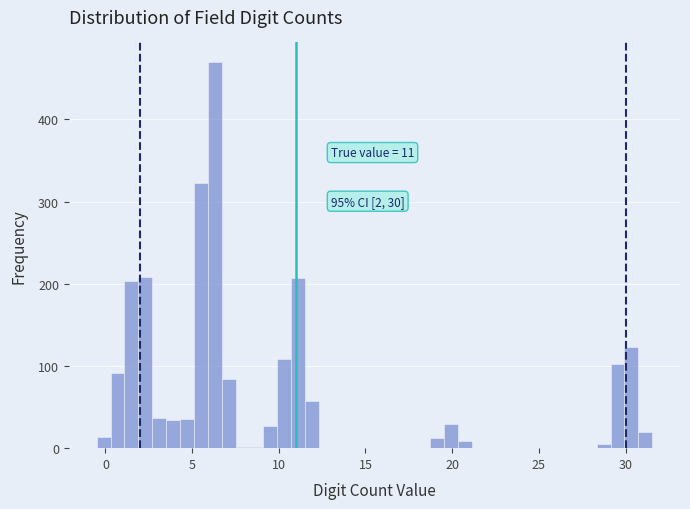

Around what value on the x-axis is the tallest bar? Give the approximate position of its centre, as read against the axis.

6.5